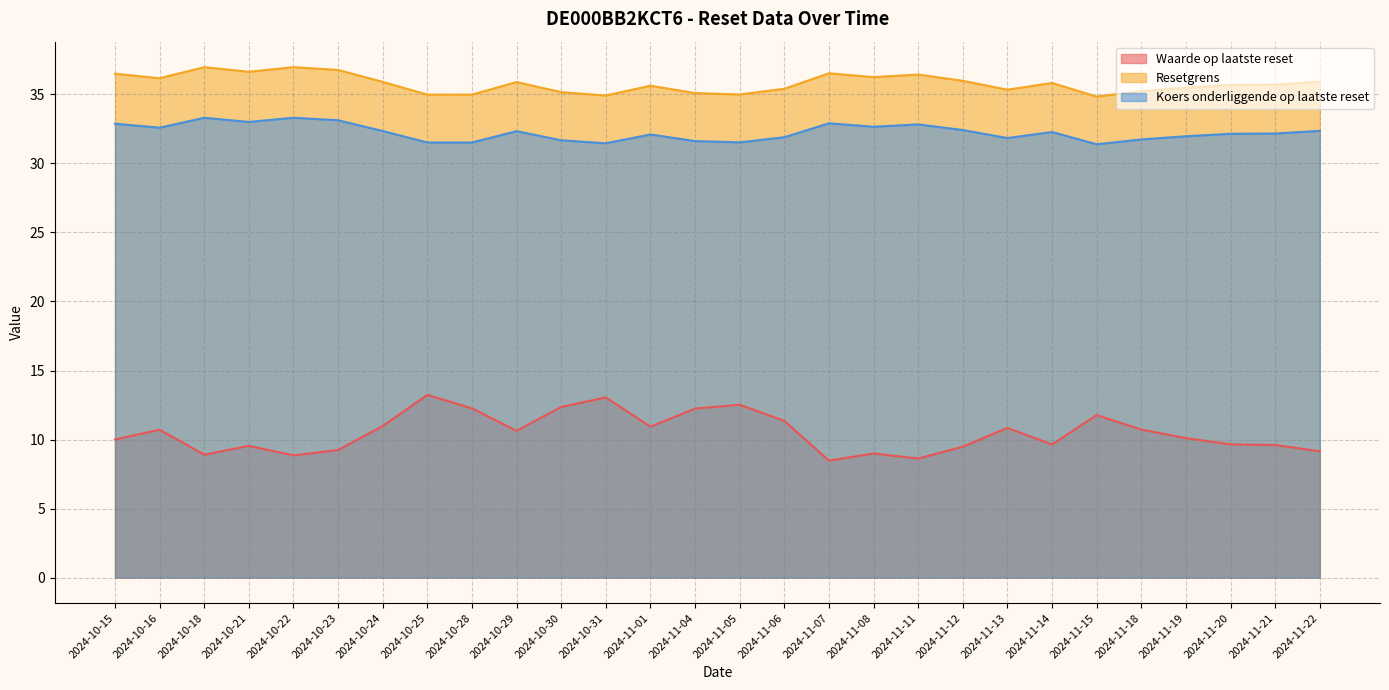

True or false: Koers onderliggende op laatste reset and Waarde op laatste reset cross at least once.

False